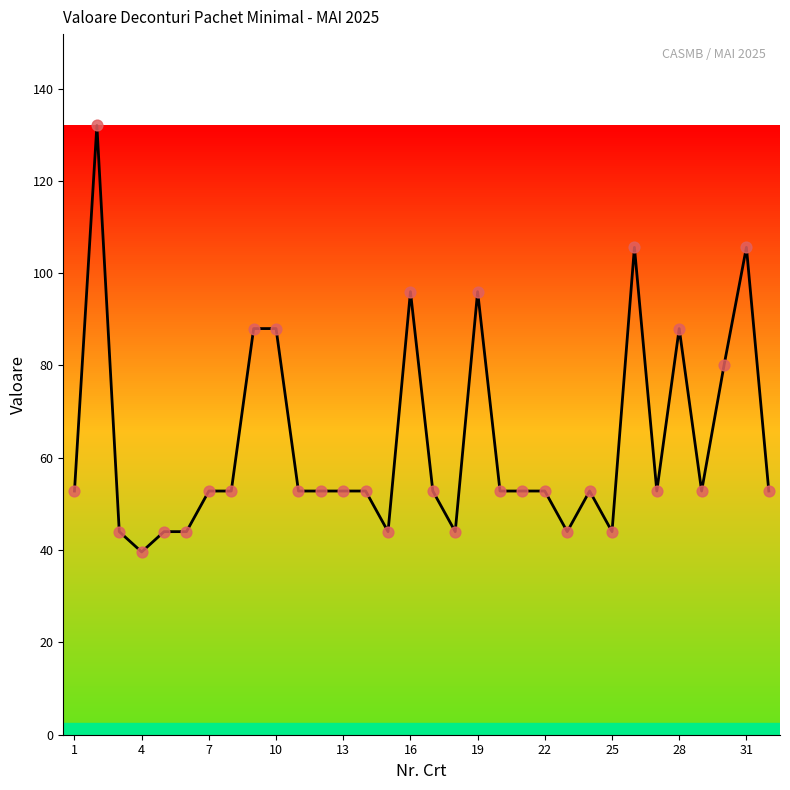

What is the difference between the maximum and minimum values?

92.4